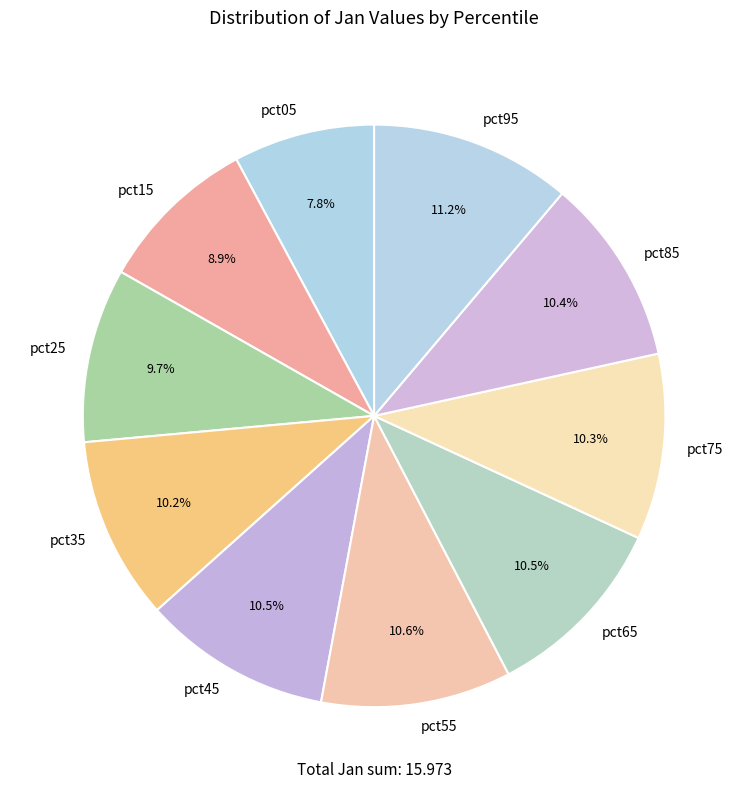

What is the smallest slice in the pie chart?

pct05